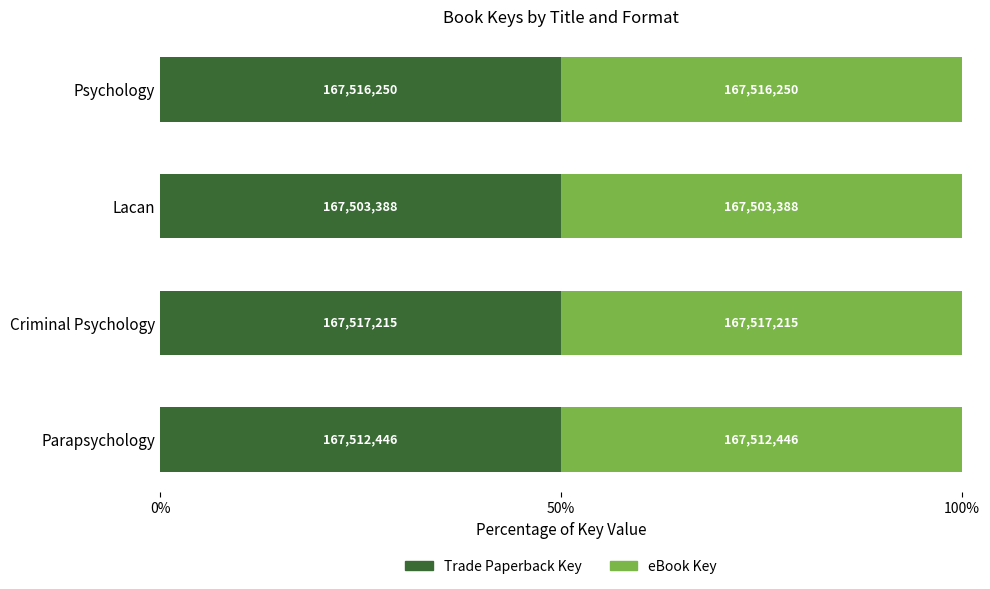

What is the lowest value of the Trade Paperback Key series?

167503388